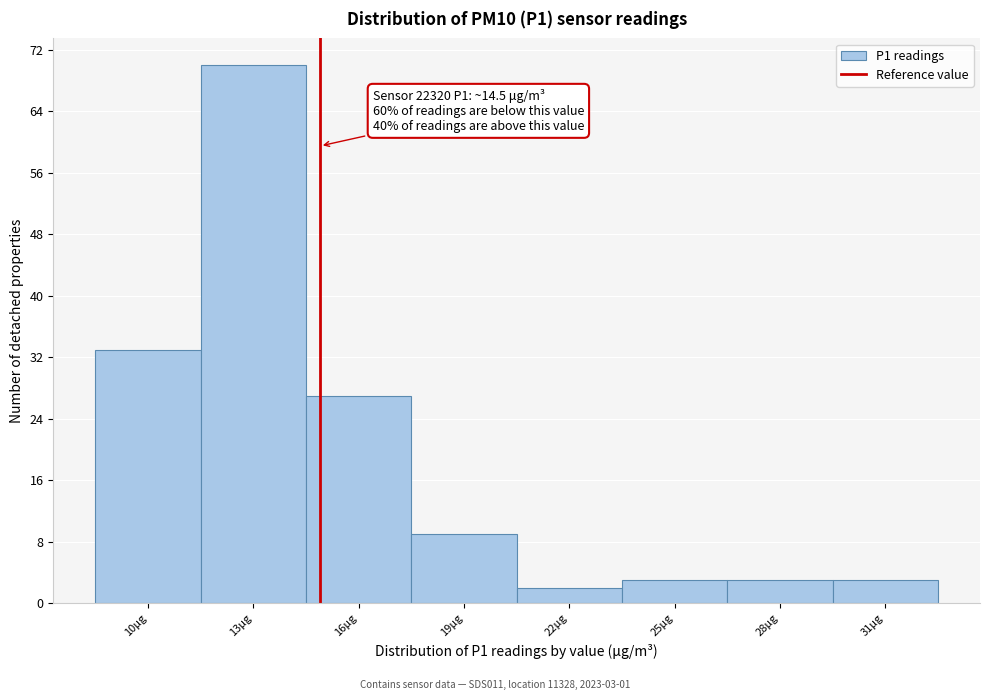

Reading left to right, what are all the values shown in this chart?

33	70	27	9	2	3	3	3